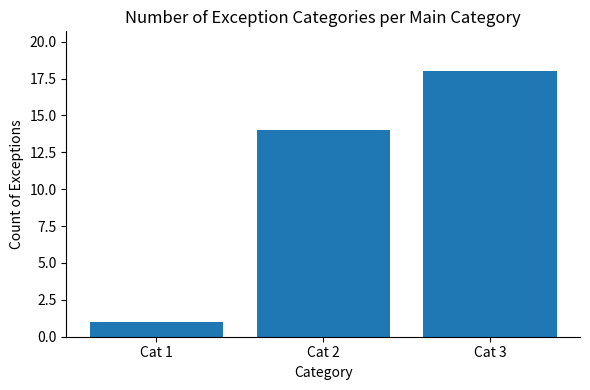

Reading left to right, extract all data points from this chart.

Cat 1=1	Cat 2=14	Cat 3=18